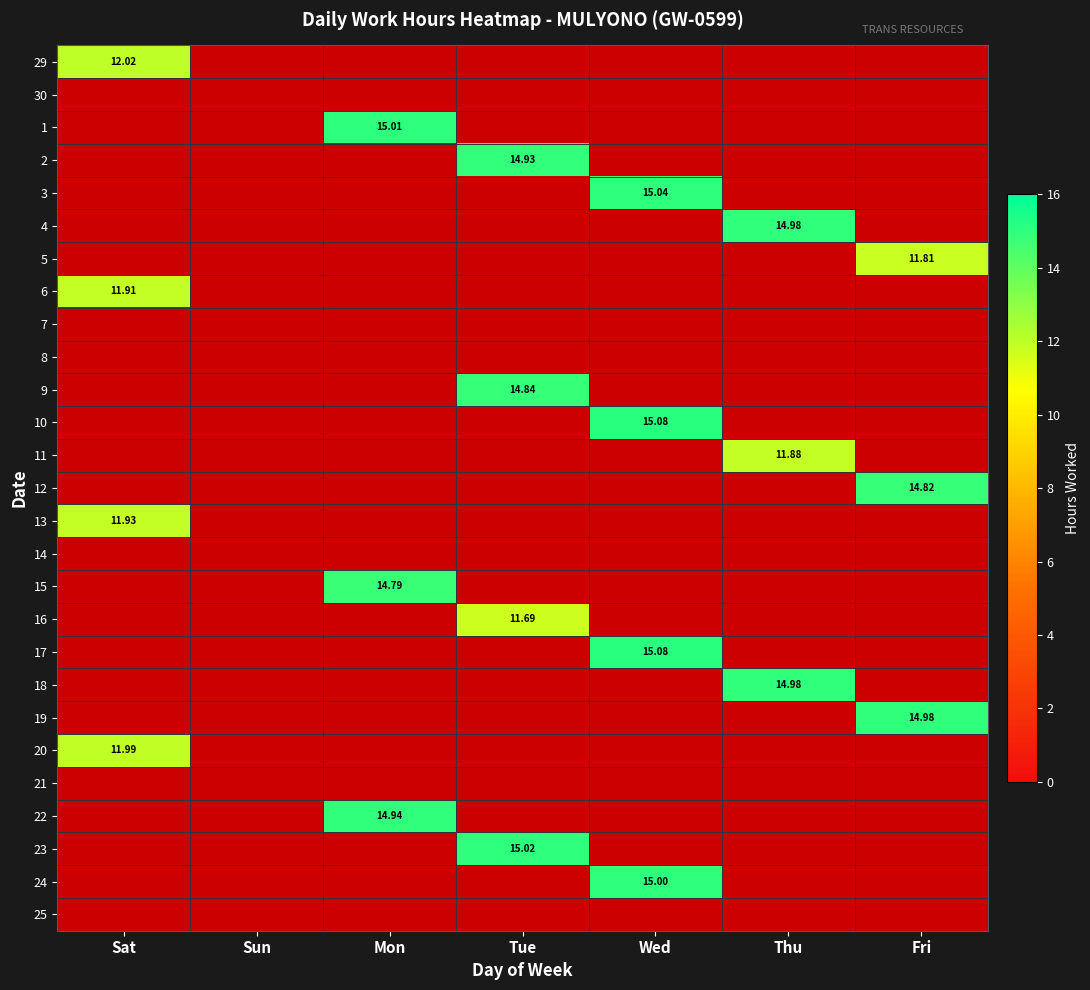

At how many categories does at least one series exceed 14?

5